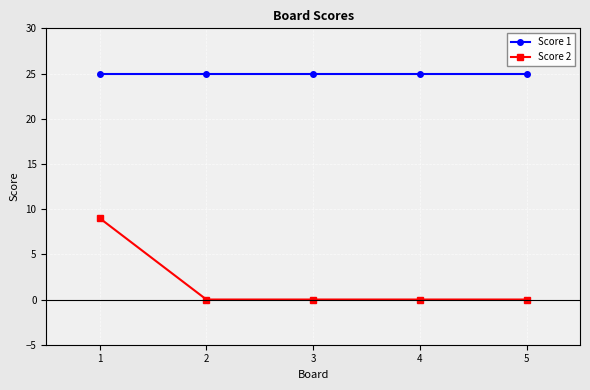

What is the average value of the Score 1 series?

25